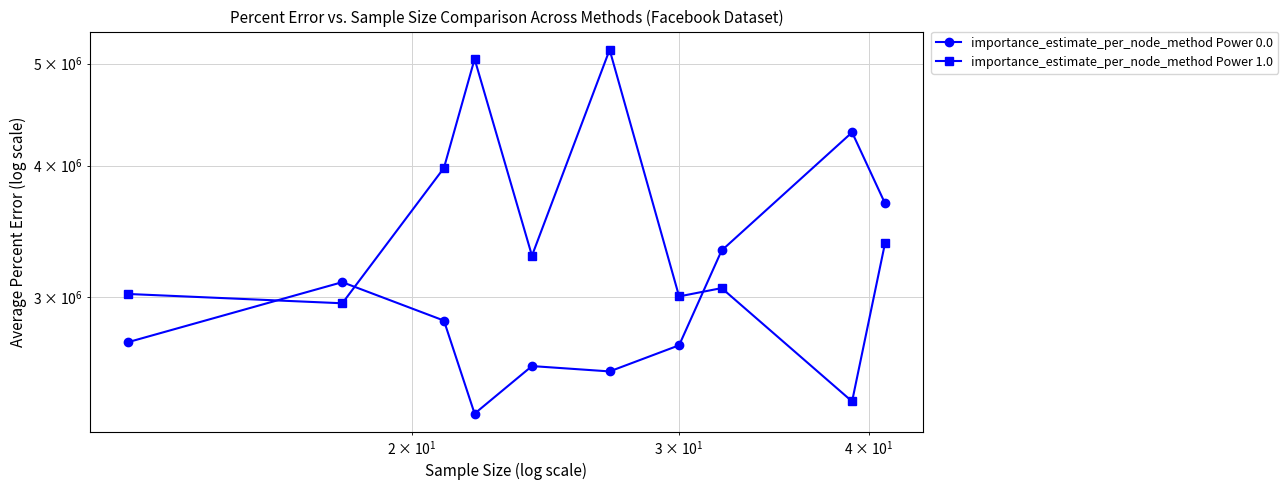

True or false: importance_estimate_per_node_method Power 1.0 has a value of 1736159.7 at 7.

False